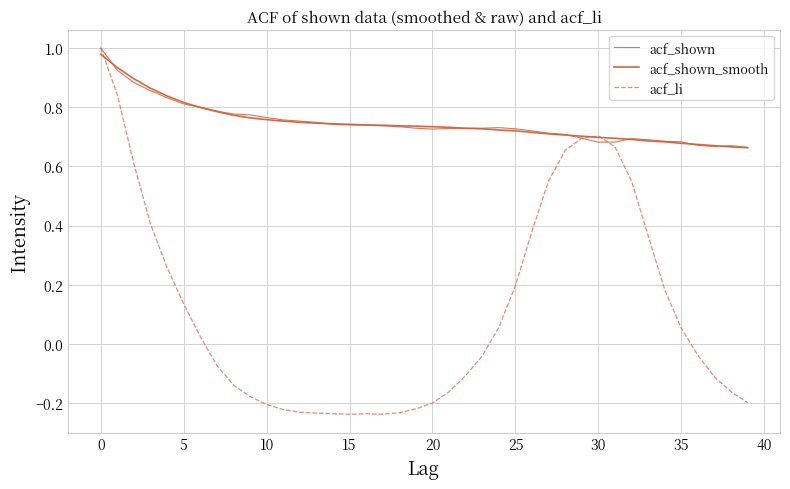

What is the value of the acf_shown_smooth point at the 22nd from the left?

0.7